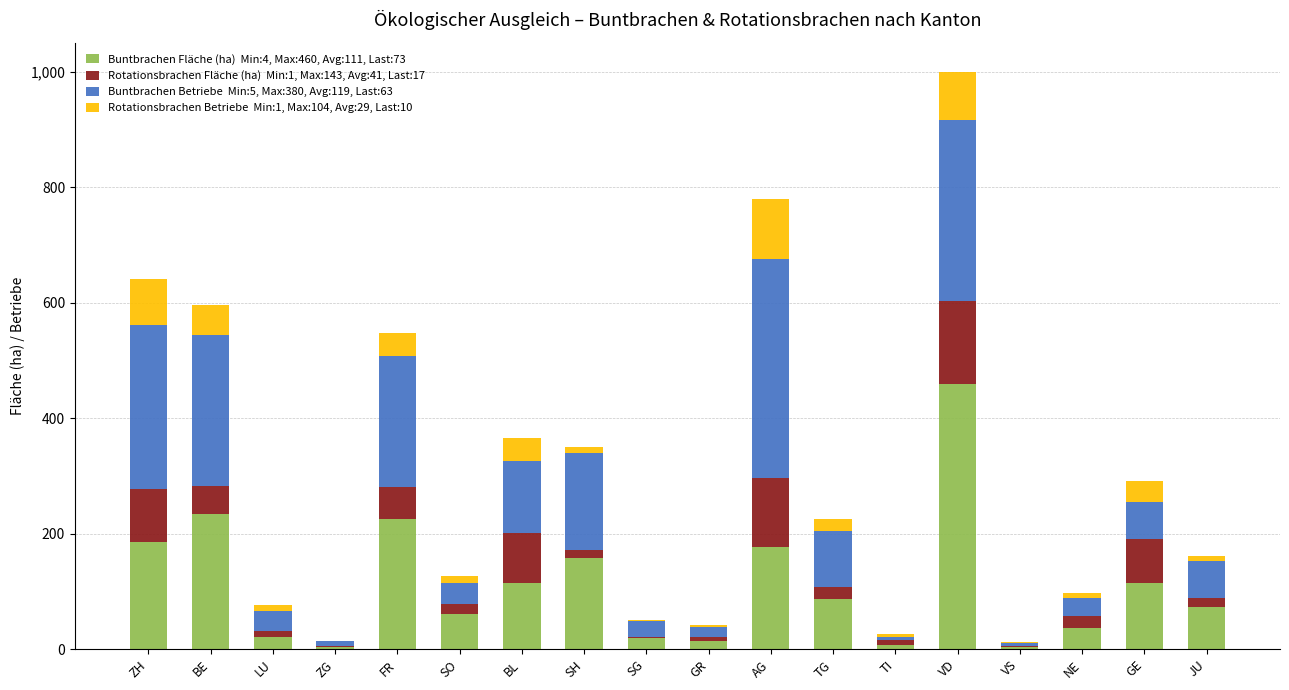

What is the total value across all series at VD?

1000.3